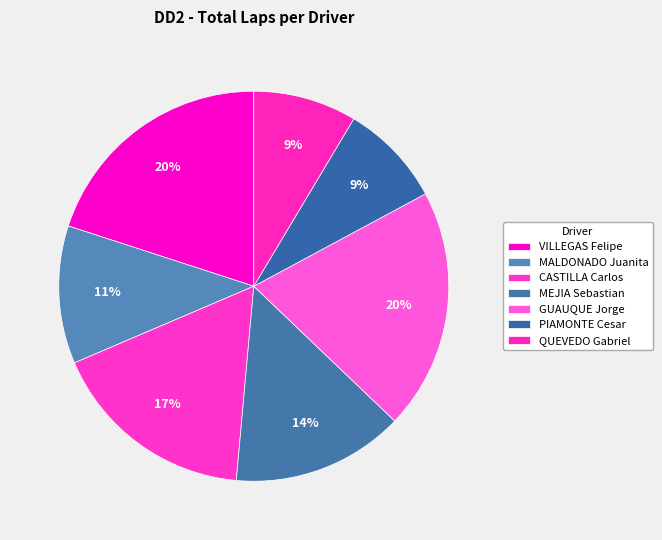

Is it true that GUAUQUE Jorge is 20% of the pie?

True